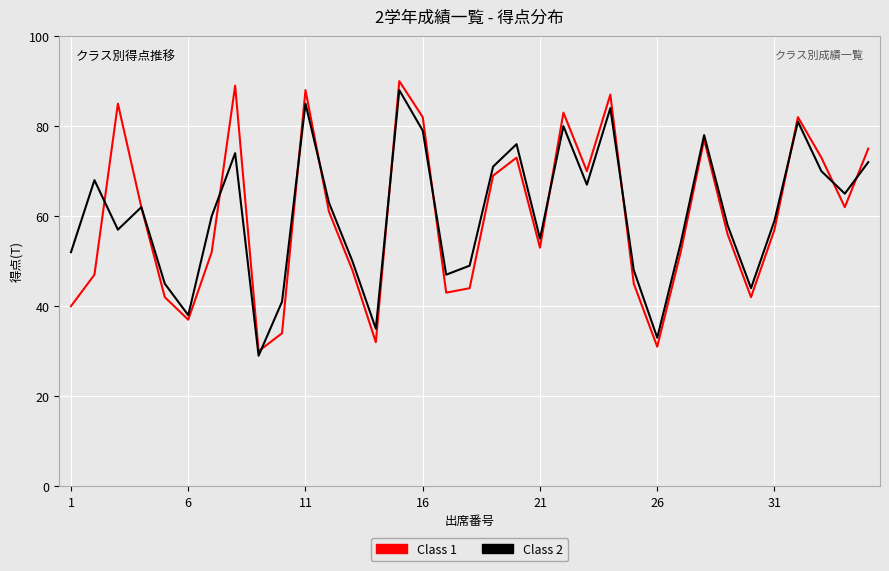

After their last crossing, which series has the higher values: Class 1 or Class 2?

Class 1